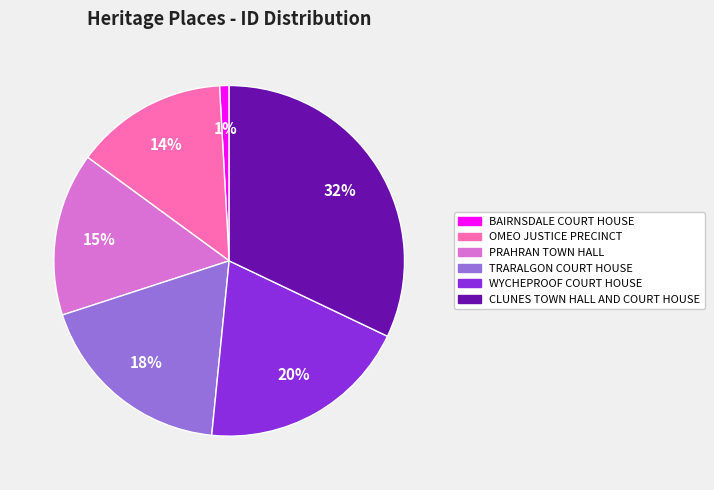

To the nearest percent, what percentage of the pie is CLUNES TOWN HALL AND COURT HOUSE?

32%